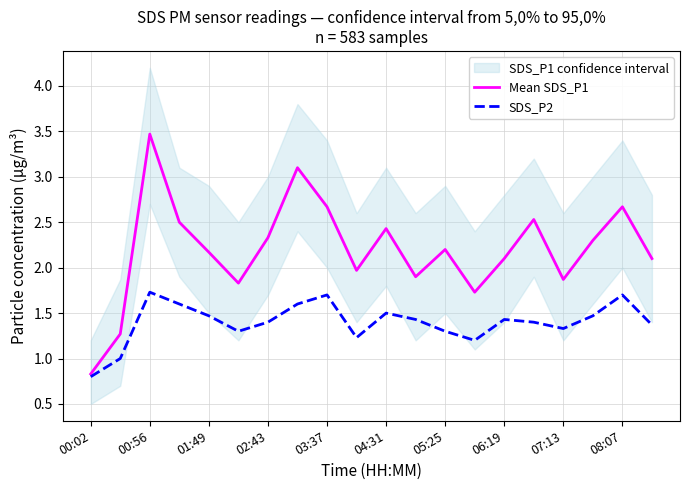

At which label does Mean SDS_P1 reach its peak?

00:56